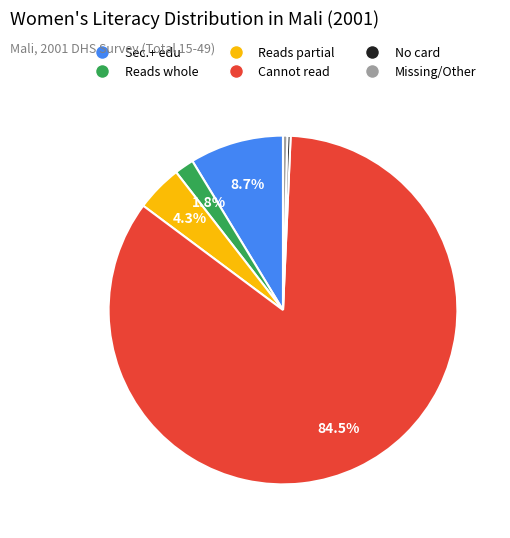

To the nearest percent, what is the average slice percentage?

17%